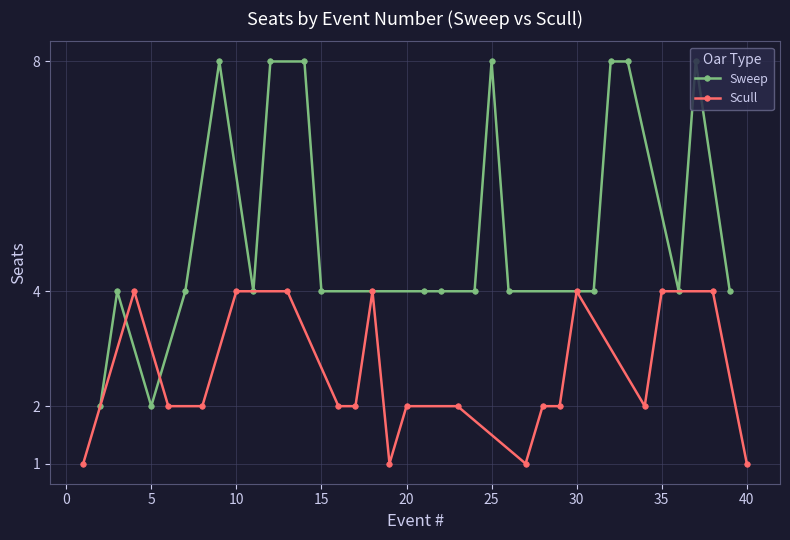

What is the highest value of the Scull series?

4